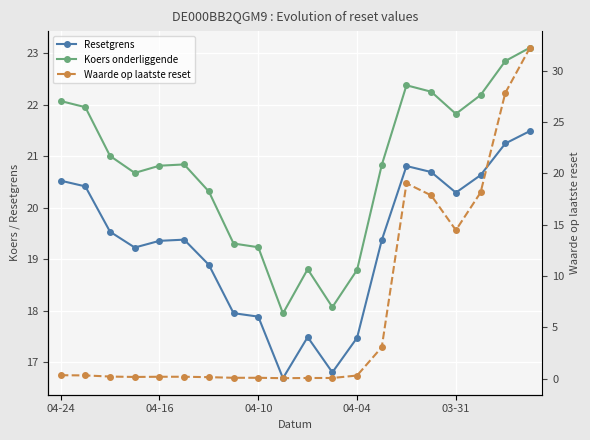

What position from the left is 04-10?

9